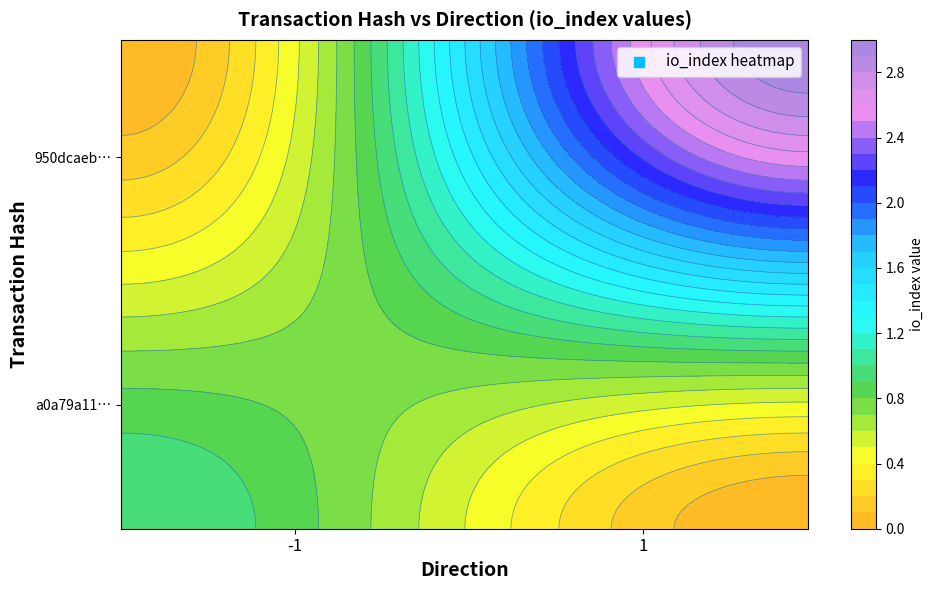

Reading right to left, transcribe all the data shown in this chart.

a0a79a11ac849710451c32421957d0cf5212606: io_index=1	direction=-1
950dcaeb5c3aae8340248780d1a0a1864b53d74: io_index=3	direction=1